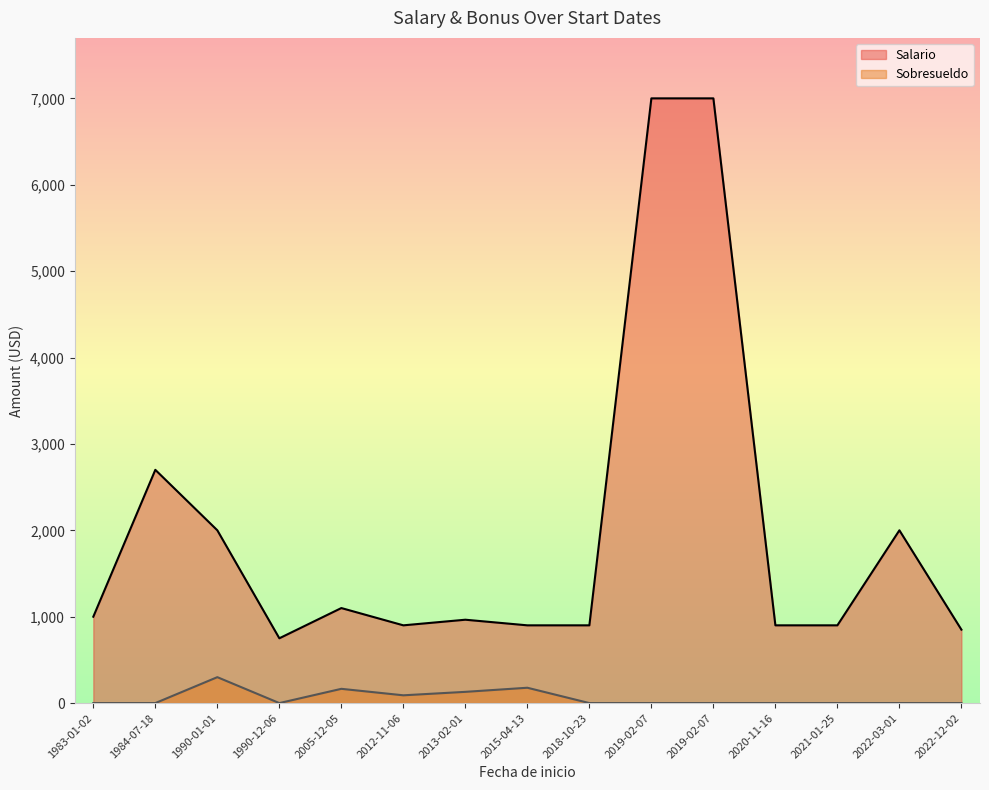

What is the difference between the Salario values at 1983-01-02 and 2022-03-01?

1000.0